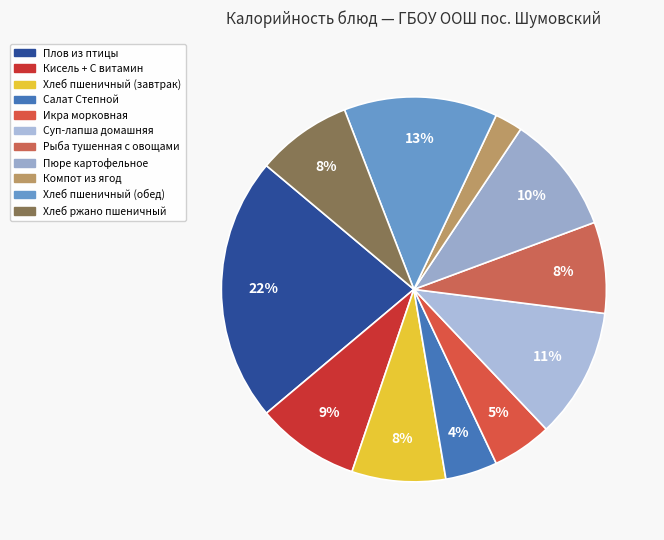

Does any single category account for the majority?

No